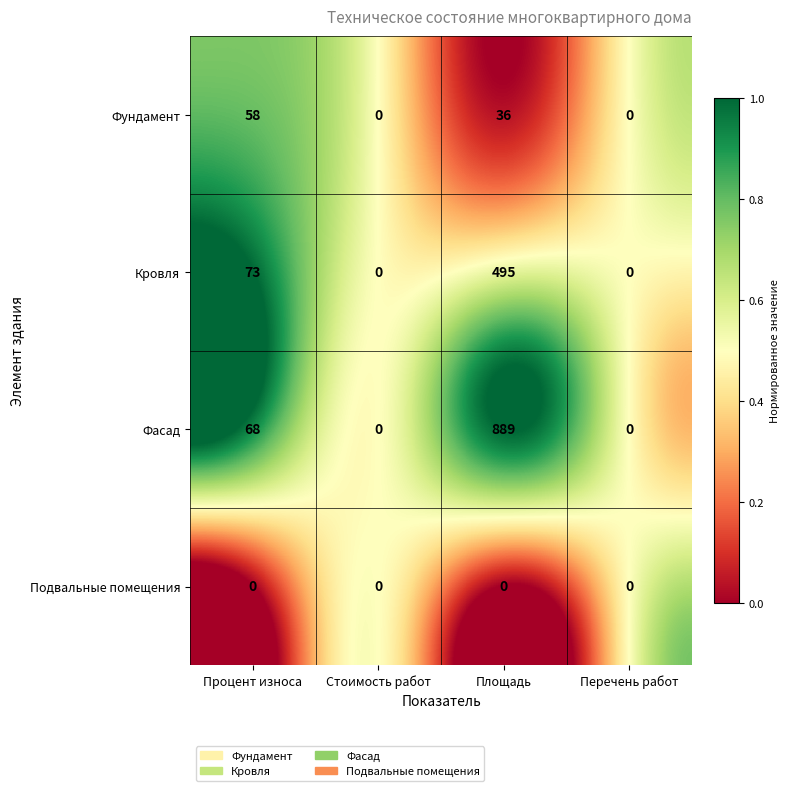

Is it true that Подвальные помещения equals 0 at Площадь?

True